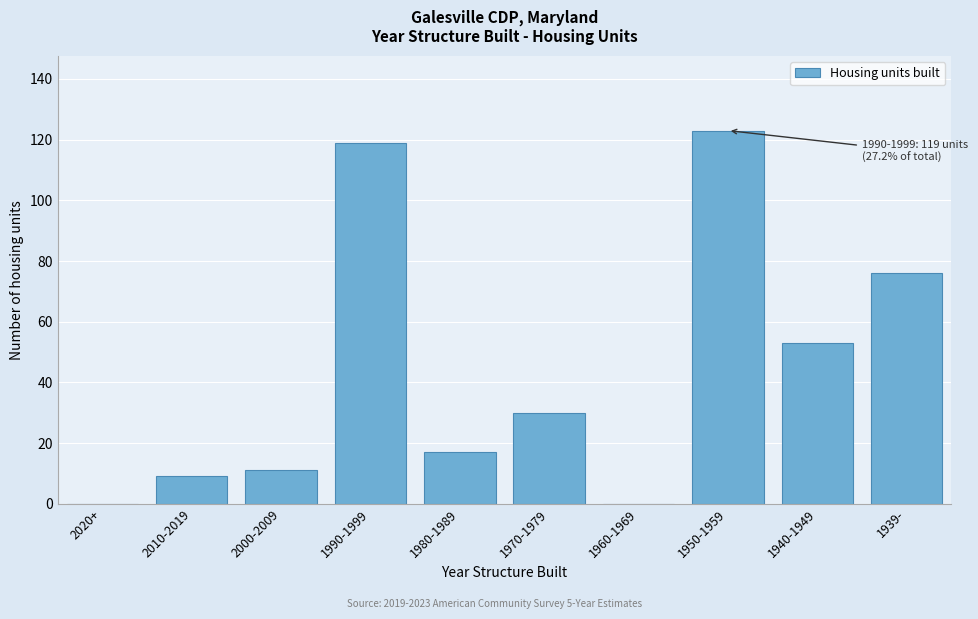

Reading left to right, list all the values displayed in this chart.

2020+=0	2010-2019=9	2000-2009=11	1990-1999=119	1980-1989=17	1970-1979=30	1960-1969=0	1950-1959=123	1940-1949=53	1939-=76